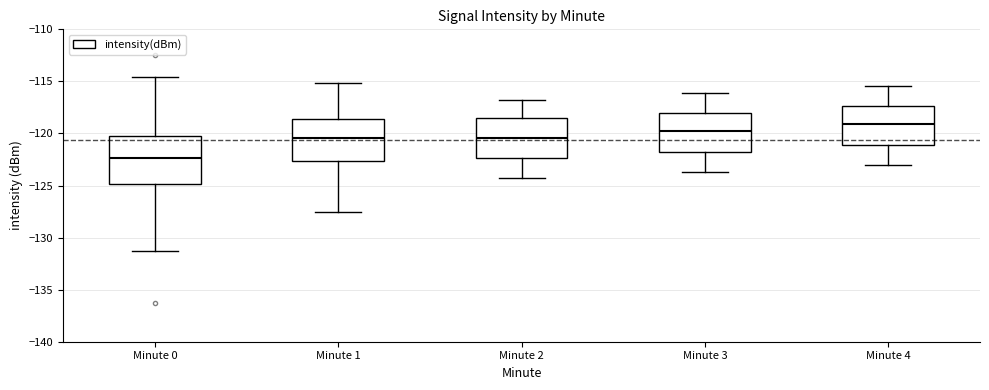

Reading left to right, read every box against the y-axis: the position of its median line, the range the box covers, and the ends of its whiskers. The values are not printed on the chart, so give them approximately, as read against the axis.

Minute 0: median -122.5, box -125.0 to -120.5, whiskers -131.5 to -114.5
Minute 1: median -120.5, box -122.5 to -118.5, whiskers -127.5 to -115.0
Minute 2: median -120.5, box -122.5 to -118.5, whiskers -124.5 to -117.0
Minute 3: median -119.5, box -122.0 to -118.0, whiskers -123.5 to -116.0
Minute 4: median -119.0, box -121.0 to -117.5, whiskers -123.0 to -115.5